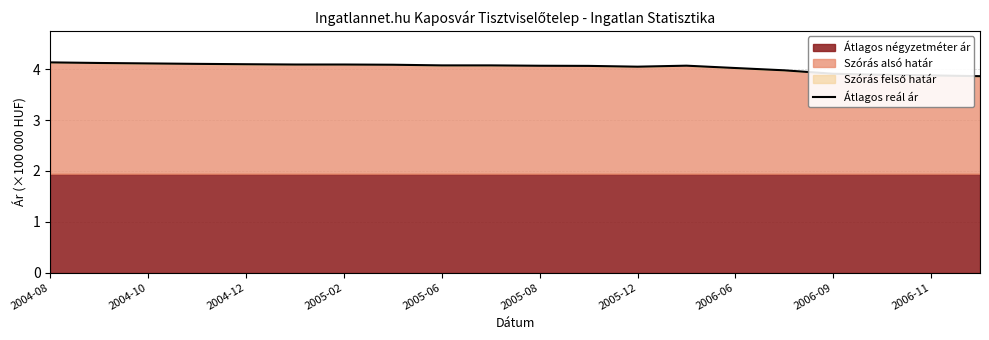

The value of Átlagos reál ár at 2005-02 is 6.9. True or false?

False